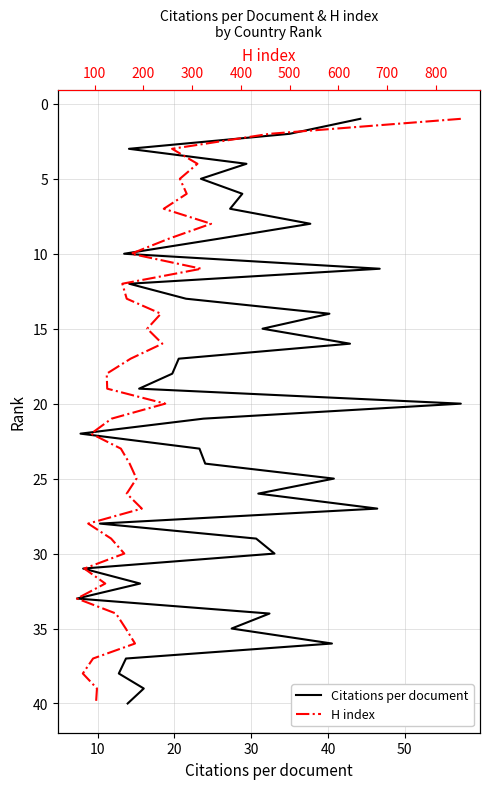

Which series has the widest spread of values?

Citations per document